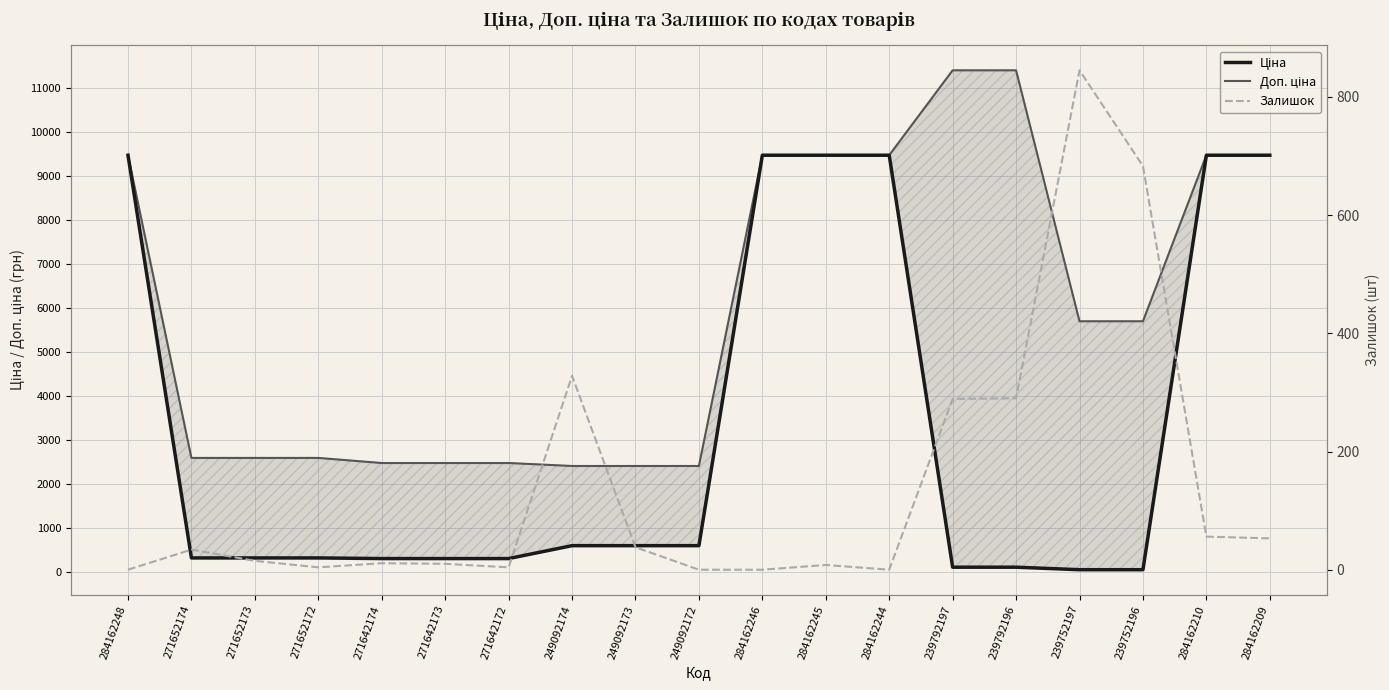

What is the maximum value shown in the chart?

11410.0